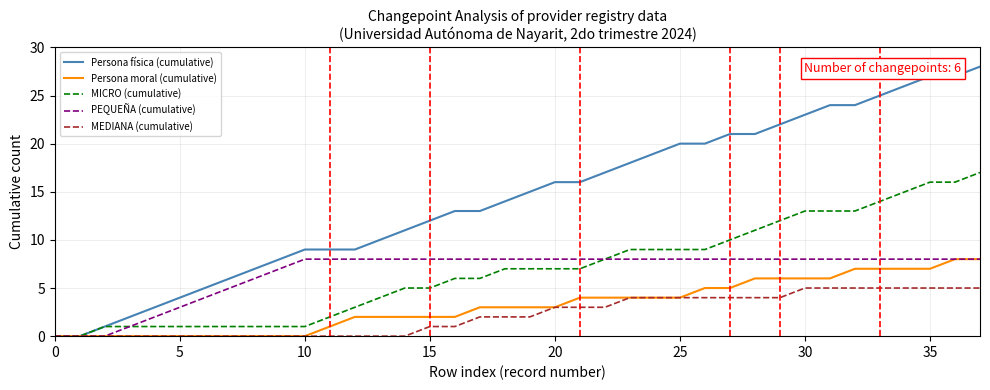

What is the maximum value for MEDIANA (cumulative)?

5